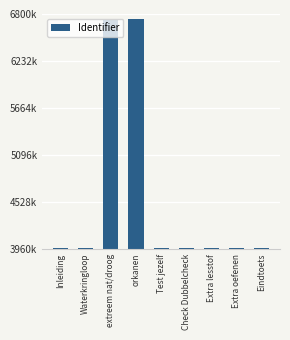

What is the difference between the values at extreem nat/droog and Eindtoets?

2762998